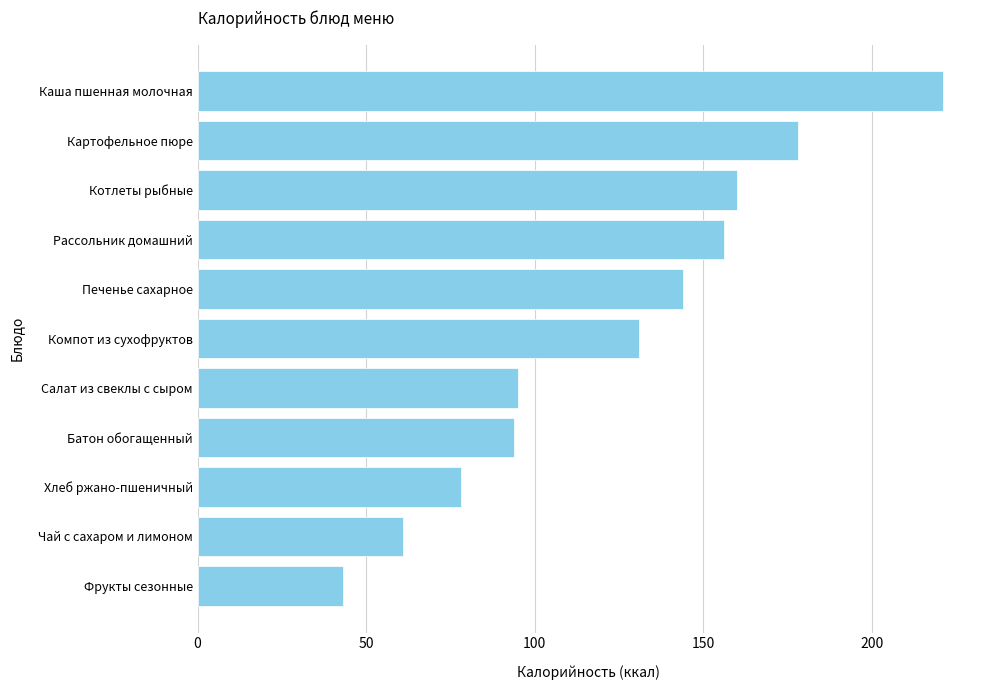

The value at Печенье сахарное is 71. True or false?

False